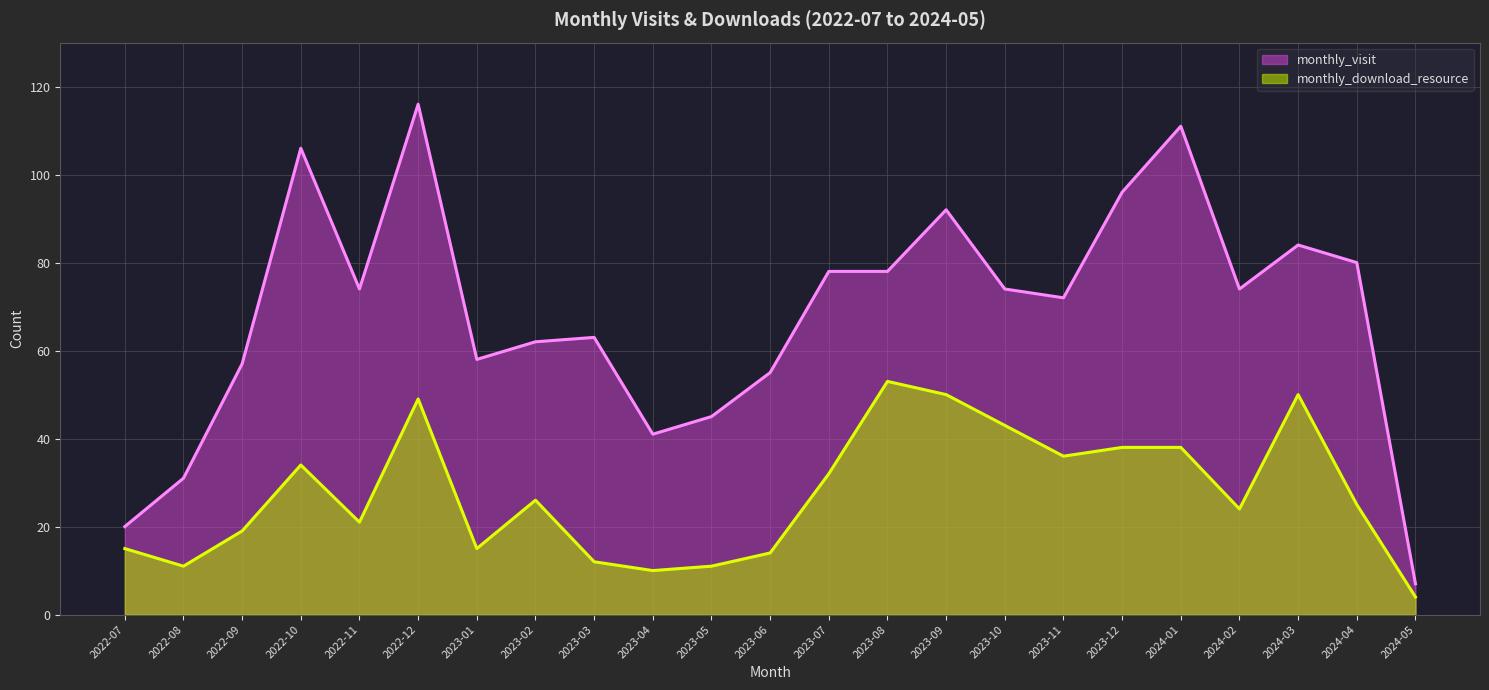

At which category does the chart reach its minimum across all series?

2024-05